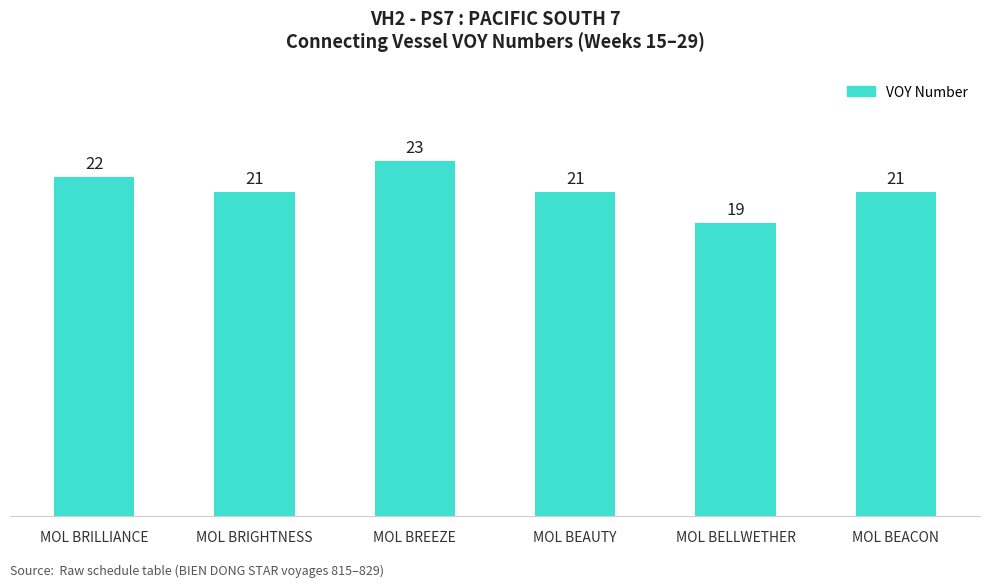

What is the smallest value displayed?

19